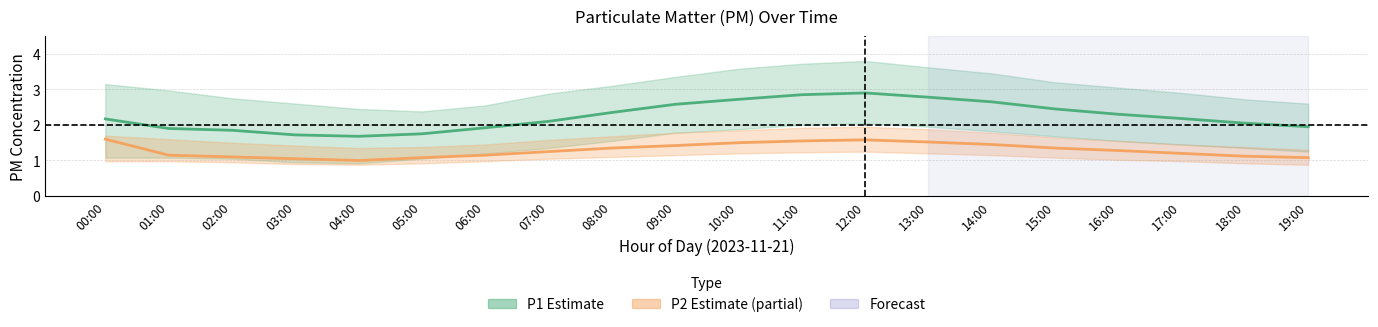

How many data points in P1 are above 2?

13